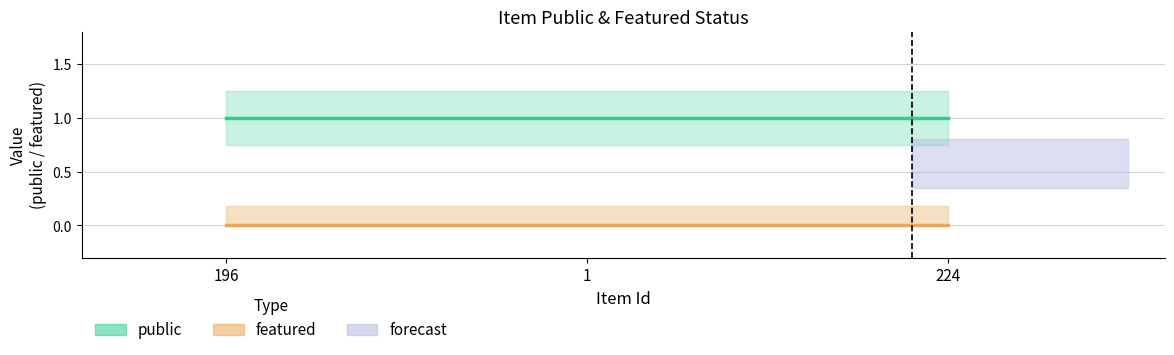

Rank the series by their average value, from highest to lowest.

public, featured